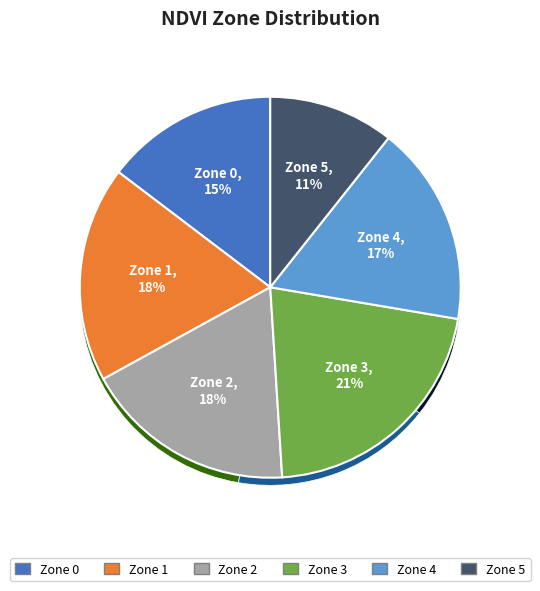

True or false: Zone 5 accounts for 2% of the total.

False